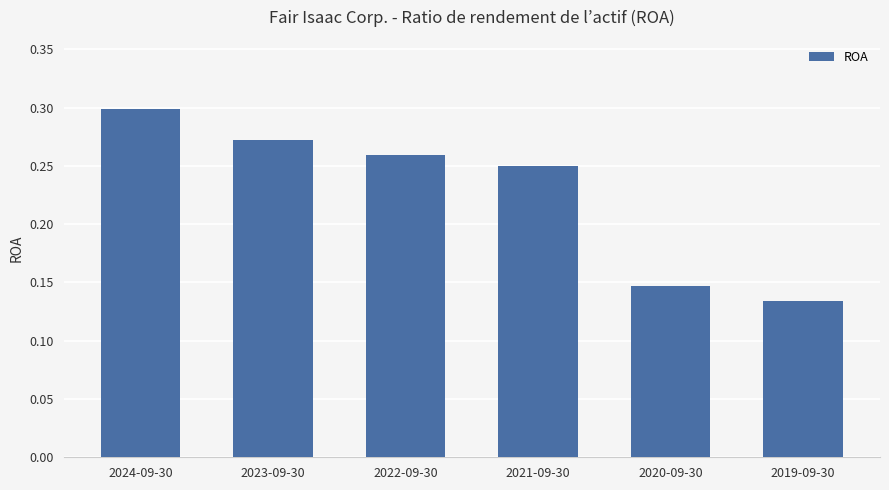

Rank the categories by value from lowest to highest.

2019-09-30, 2020-09-30, 2021-09-30, 2022-09-30, 2023-09-30, 2024-09-30